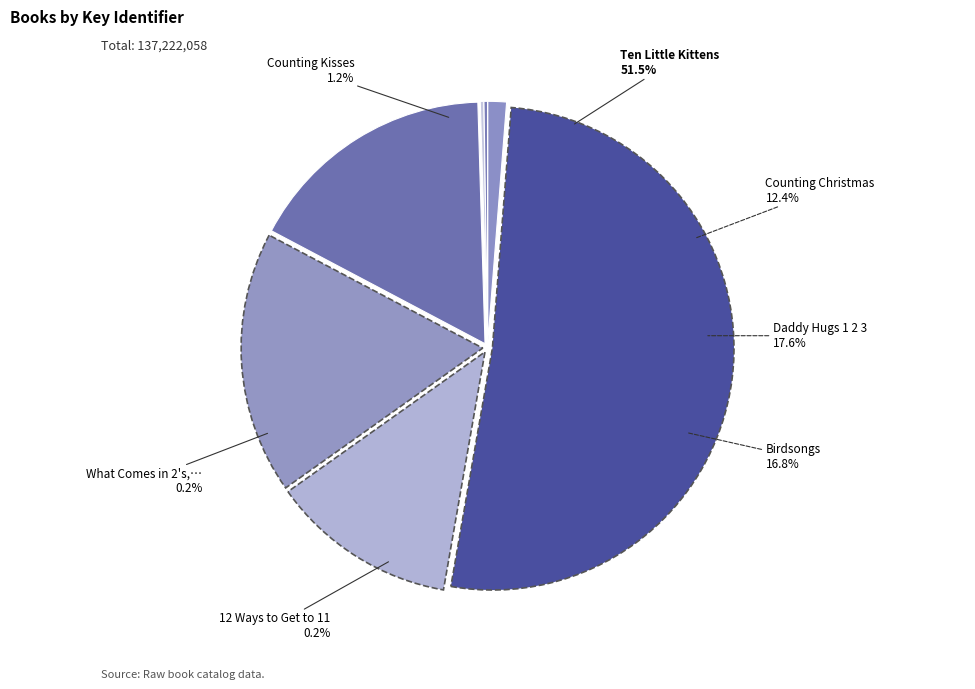

To the nearest percent, what percentage of the pie is Ten Little Kittens?

52%